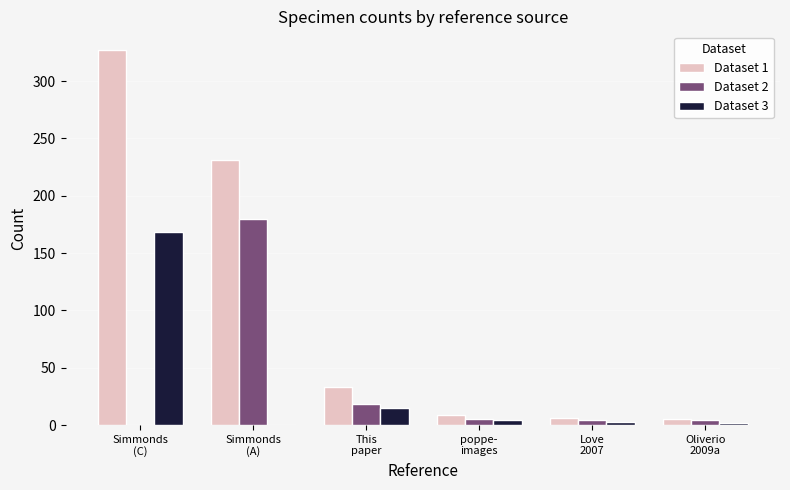

What is the maximum value shown in the chart?

327